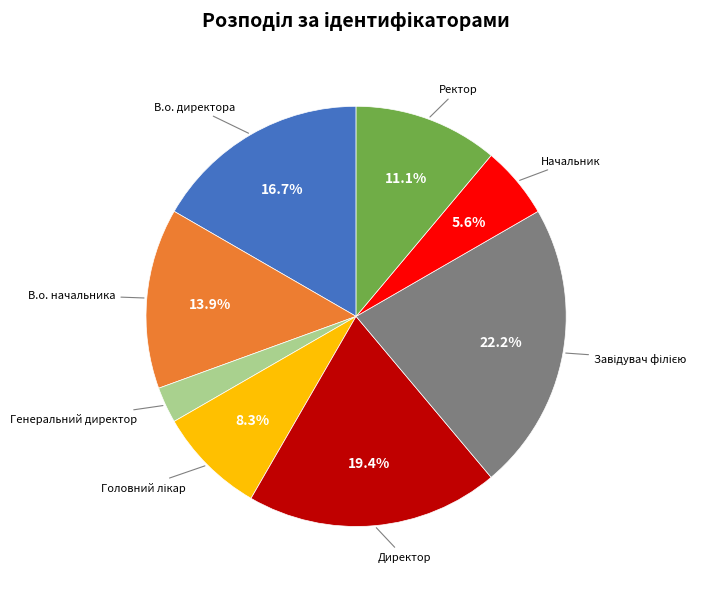

Is there any slice that represents more than half of the pie?

No